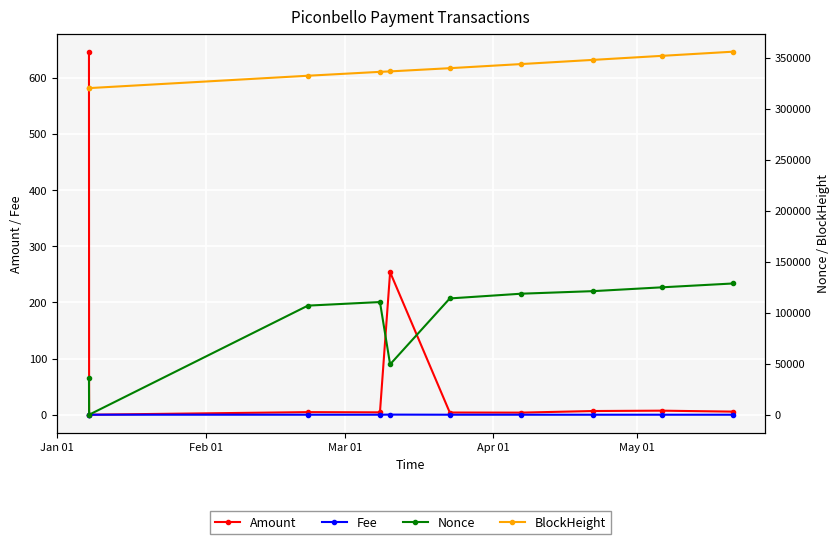

What is the highest value of the Amount series?

646.4